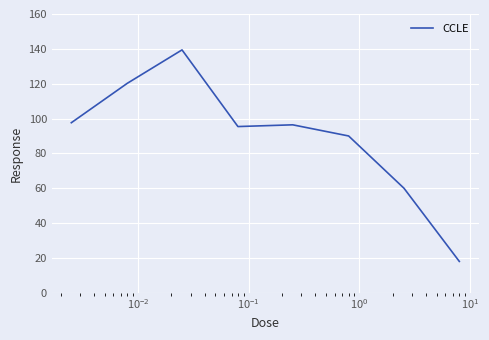

What is the sum of all values?

717.0